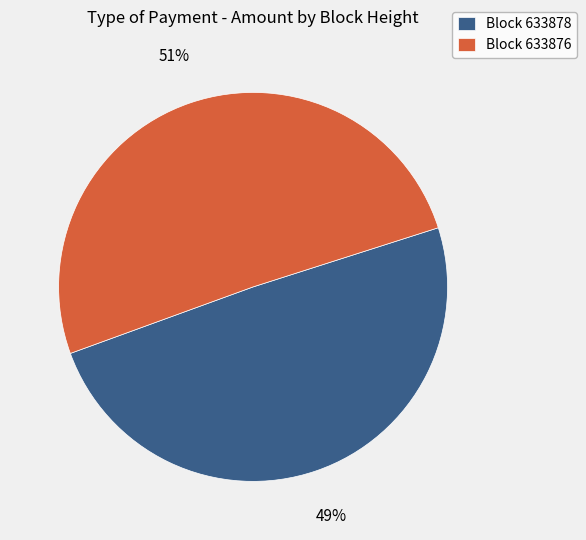

How many segments does this pie chart have?

2